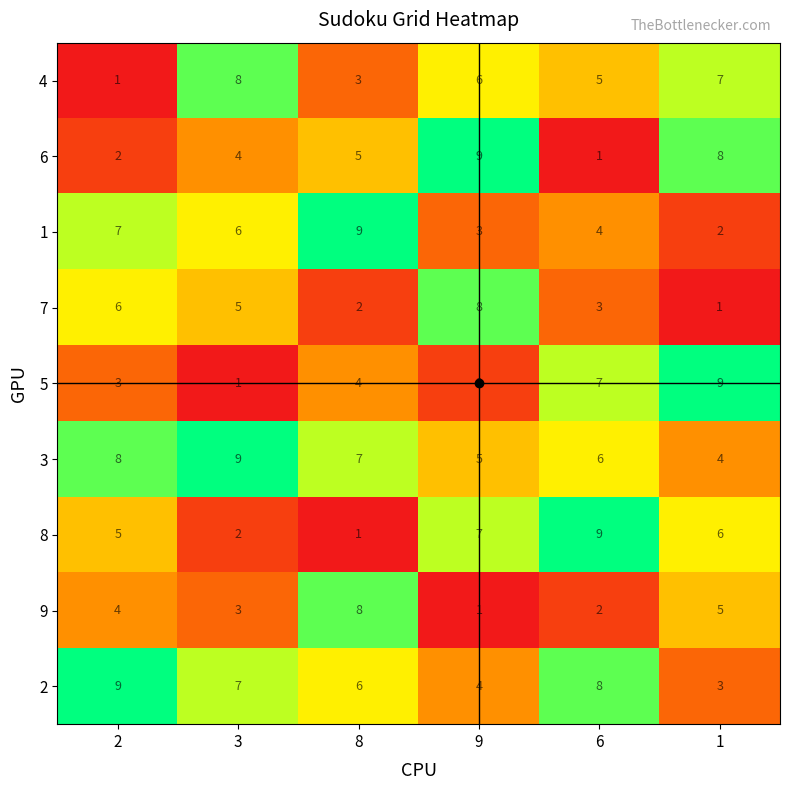

How many 3 values are between 5 and 8?

4